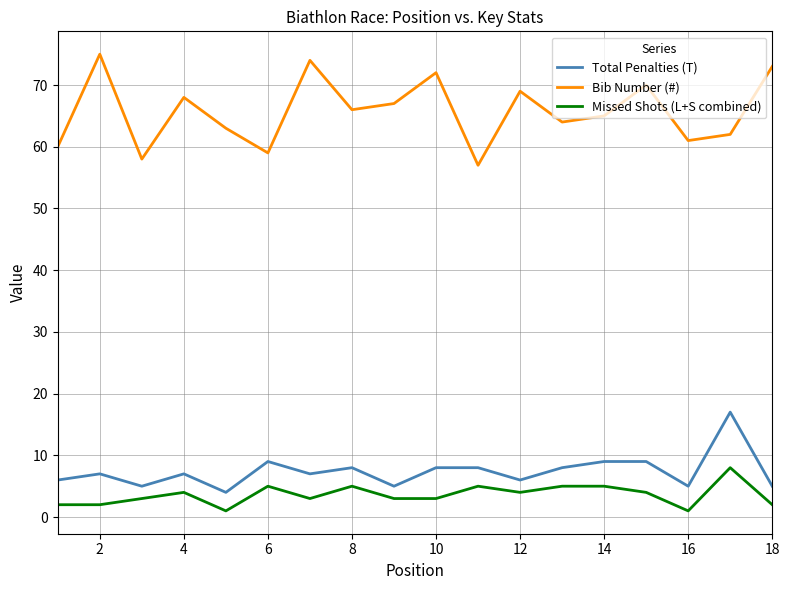

In Bib Number (#), how many points are higher than both neighbors (excluding endpoints)?

6